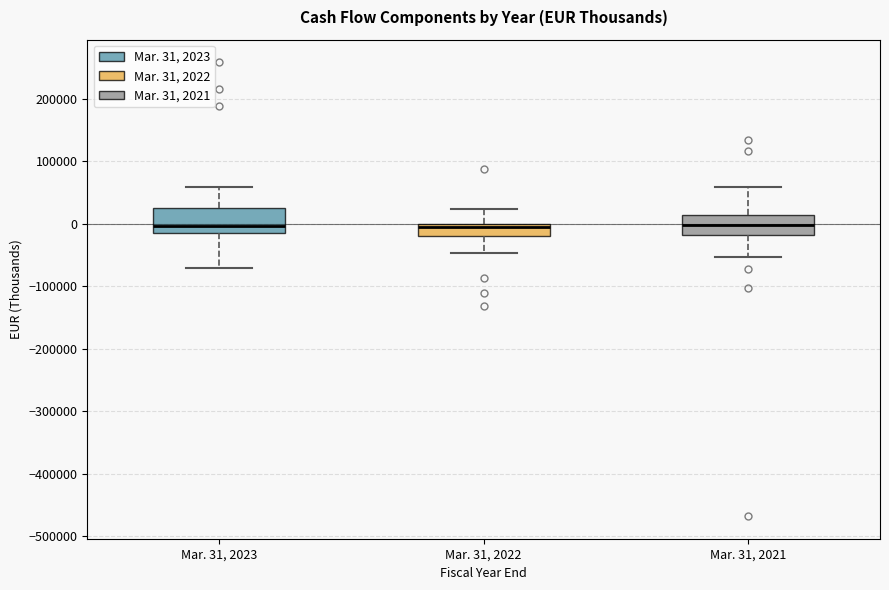

Where is the lower edge of the box for Mar. 31, 2022 on the y-axis? The values are not printed on the chart, so give them approximately, as read against the axis.

-20000